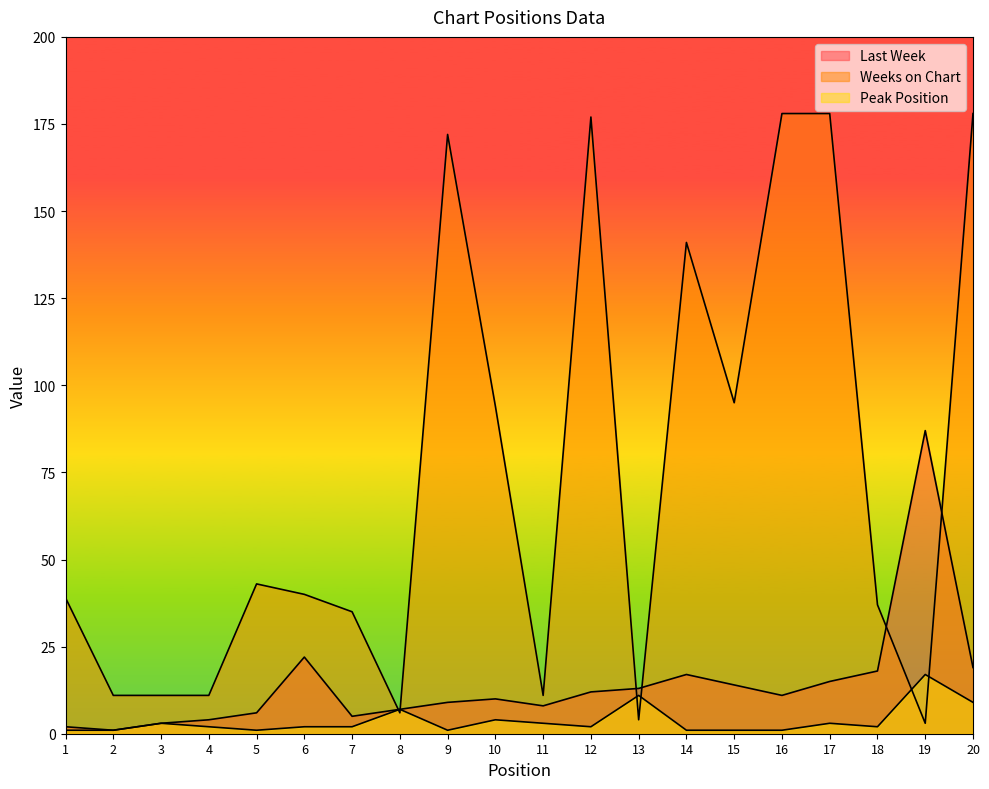

How many values in the Peak Position series are below 2?

7